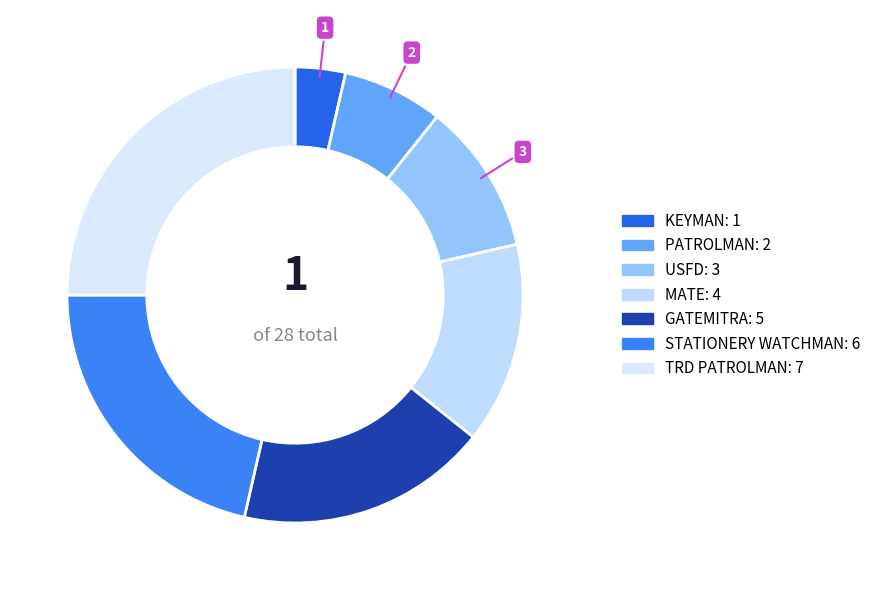

What portion of the pie excludes KEYMAN?

96.4%